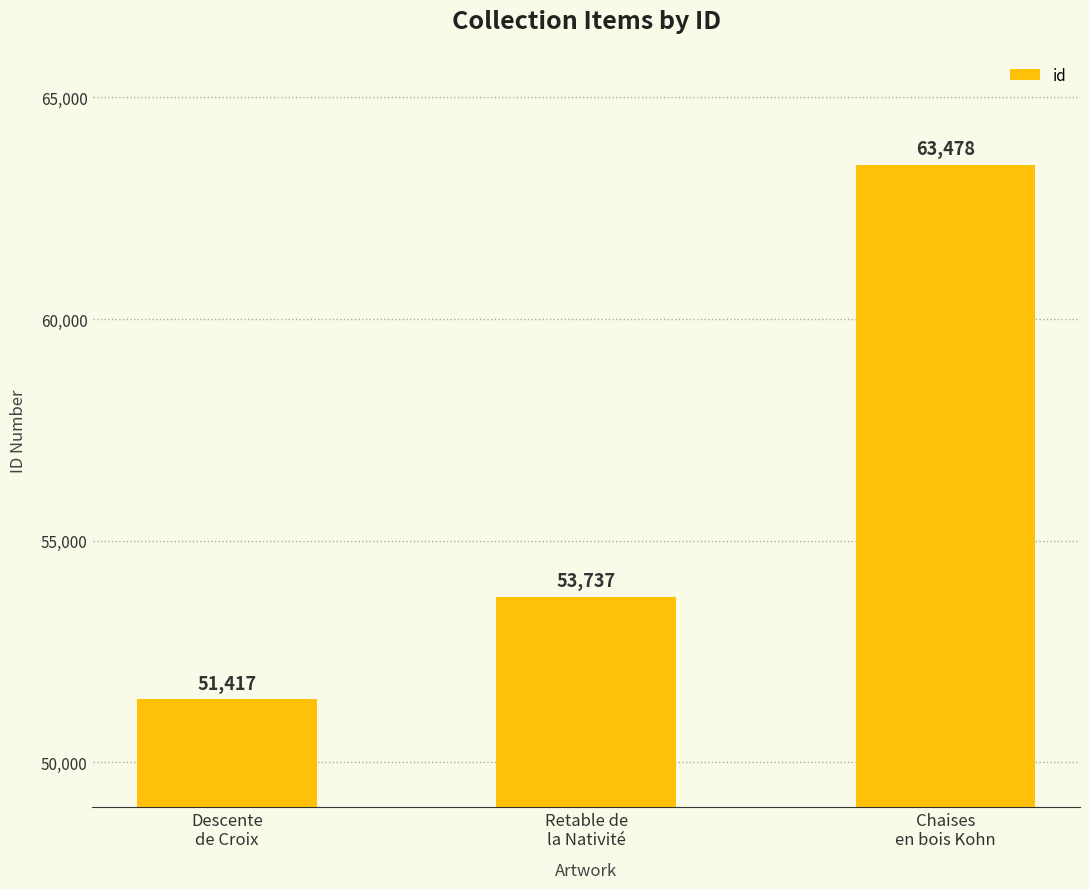

What is the sum of all values?

168632